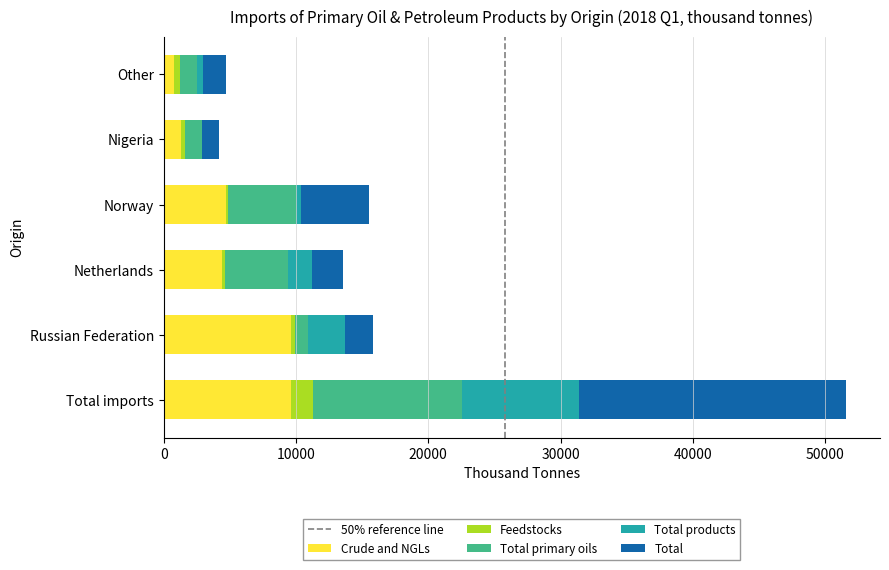

What is the maximum value for Crude and NGLs?

9651.9